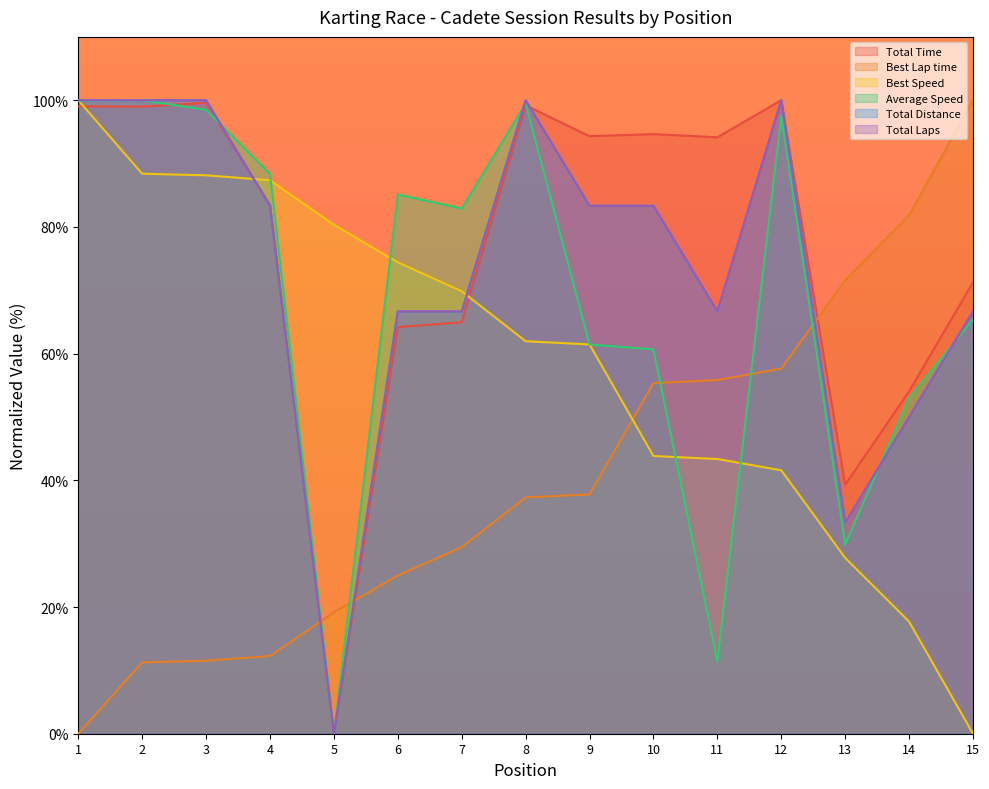

Where is Best Speed nearest to the value 50?

10